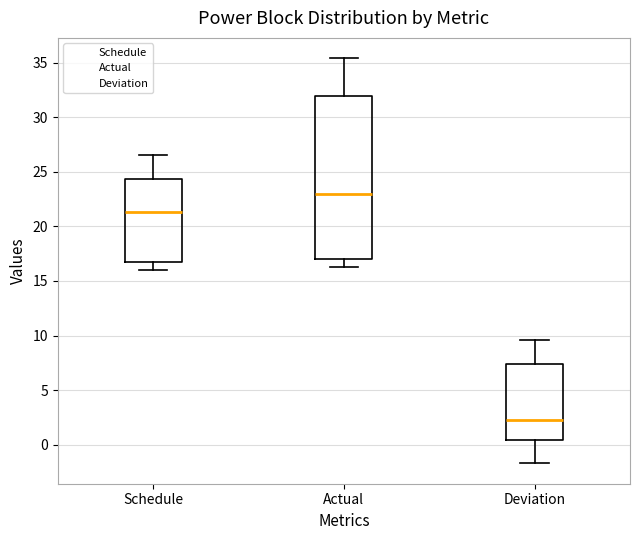

Which box has the lowest median line?

Deviation